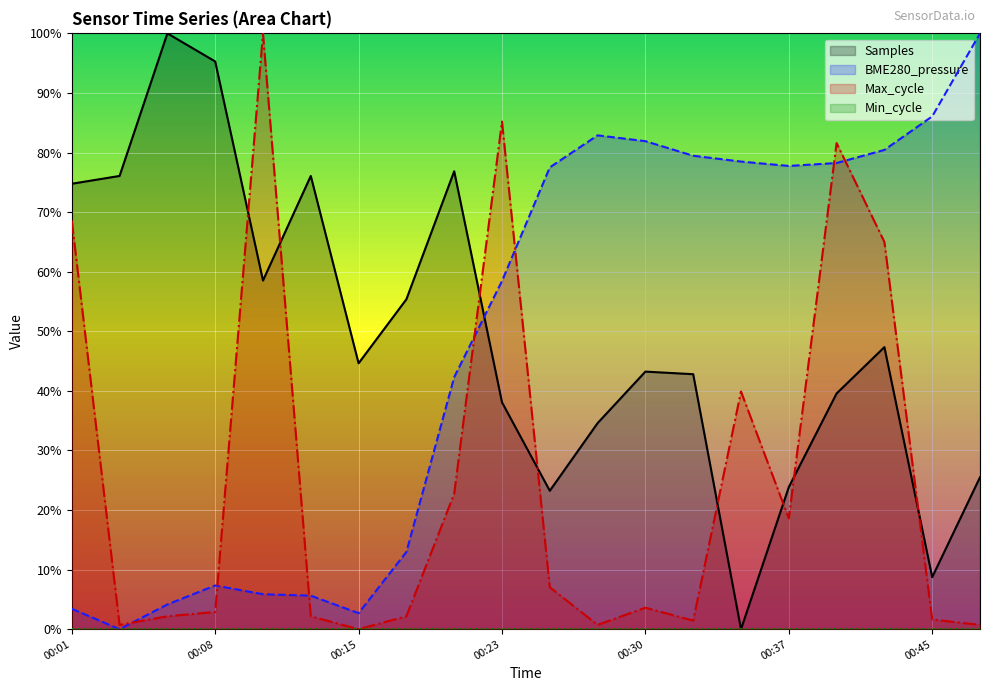

Where is Max_cycle nearest to the value 50?

00:35